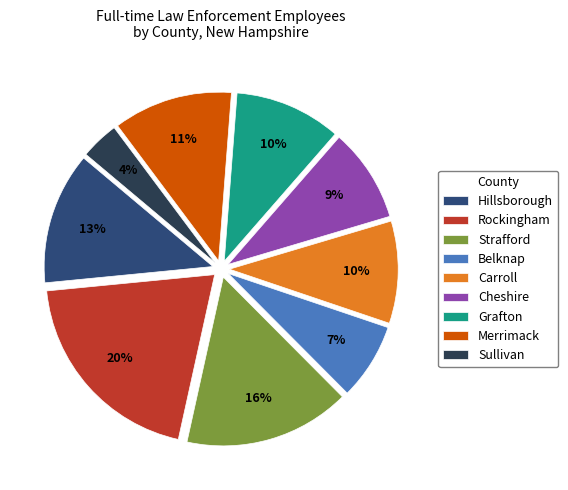

Which slice is the smallest?

Sullivan